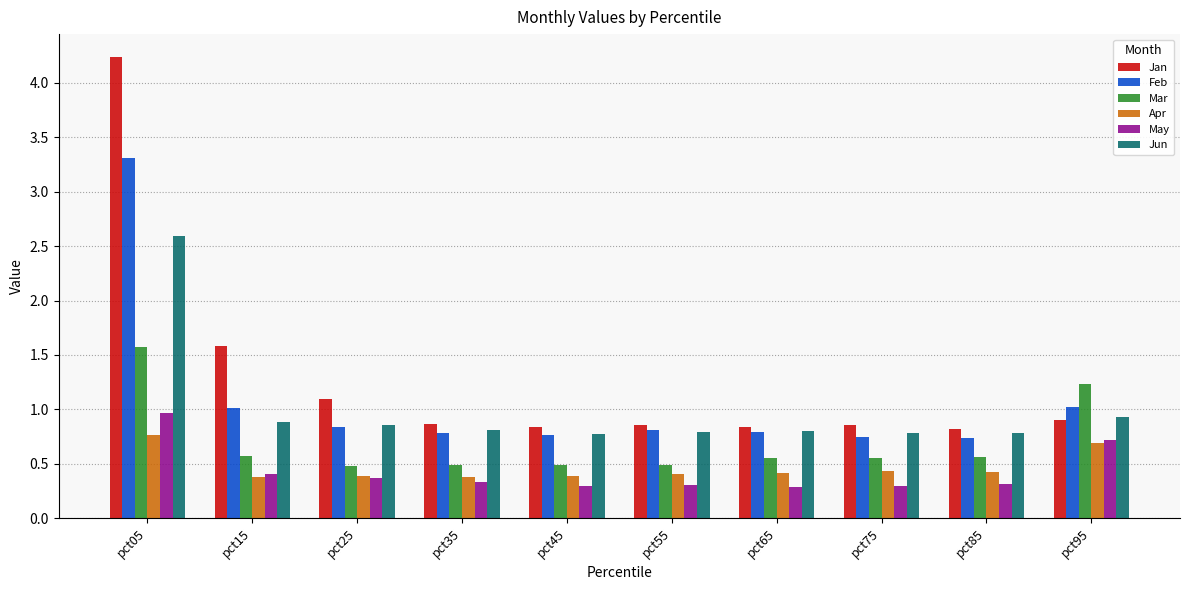

What is the total value across all series at pct35?

3.7